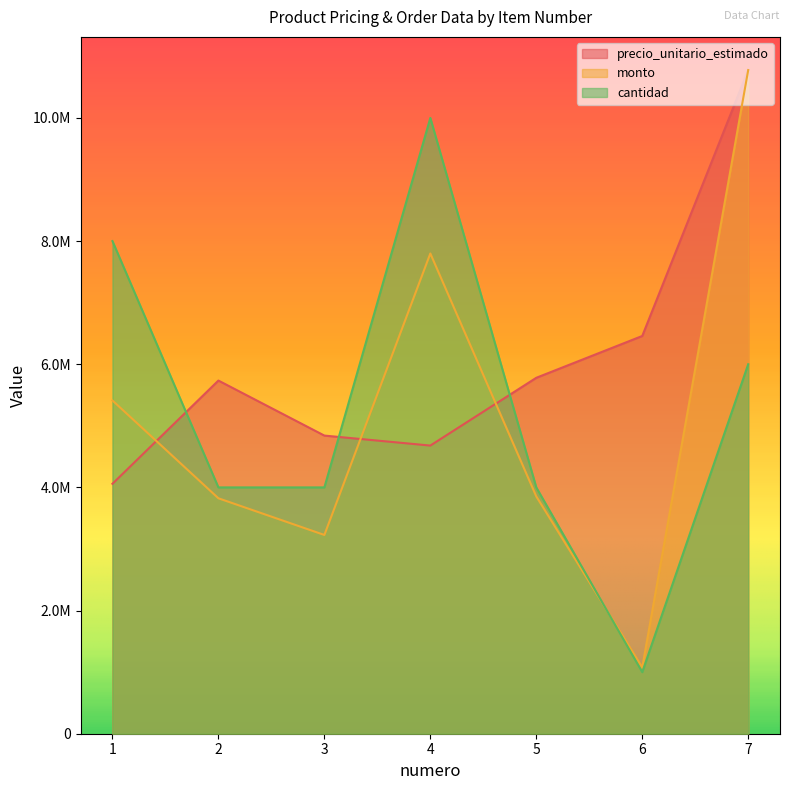

Rank the series at 7 from highest to lowest value.

precio_unitario_estimado, monto, cantidad